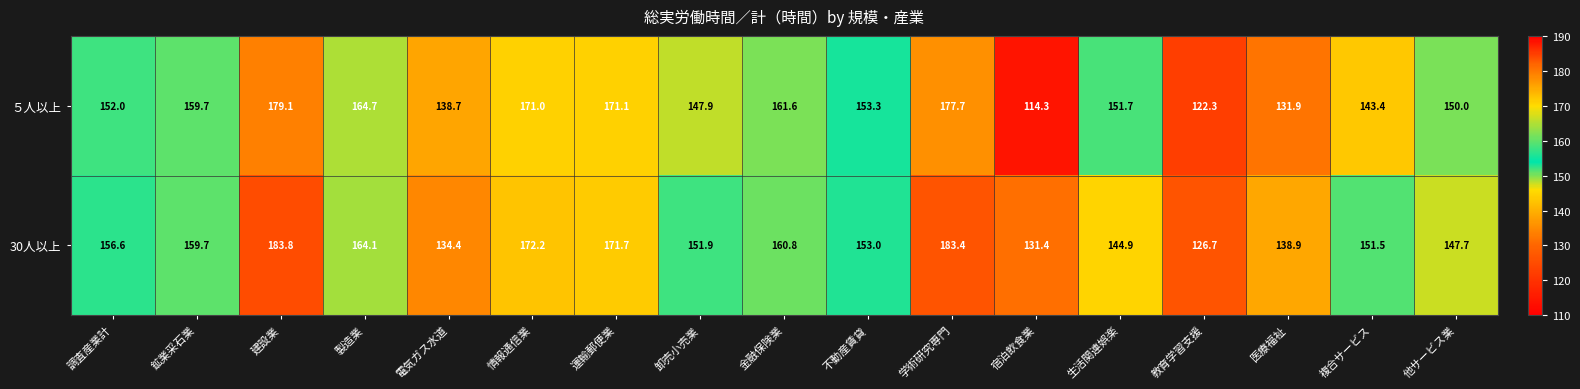

Rank the series by their average value, from highest to lowest.

30人以上, ５人以上